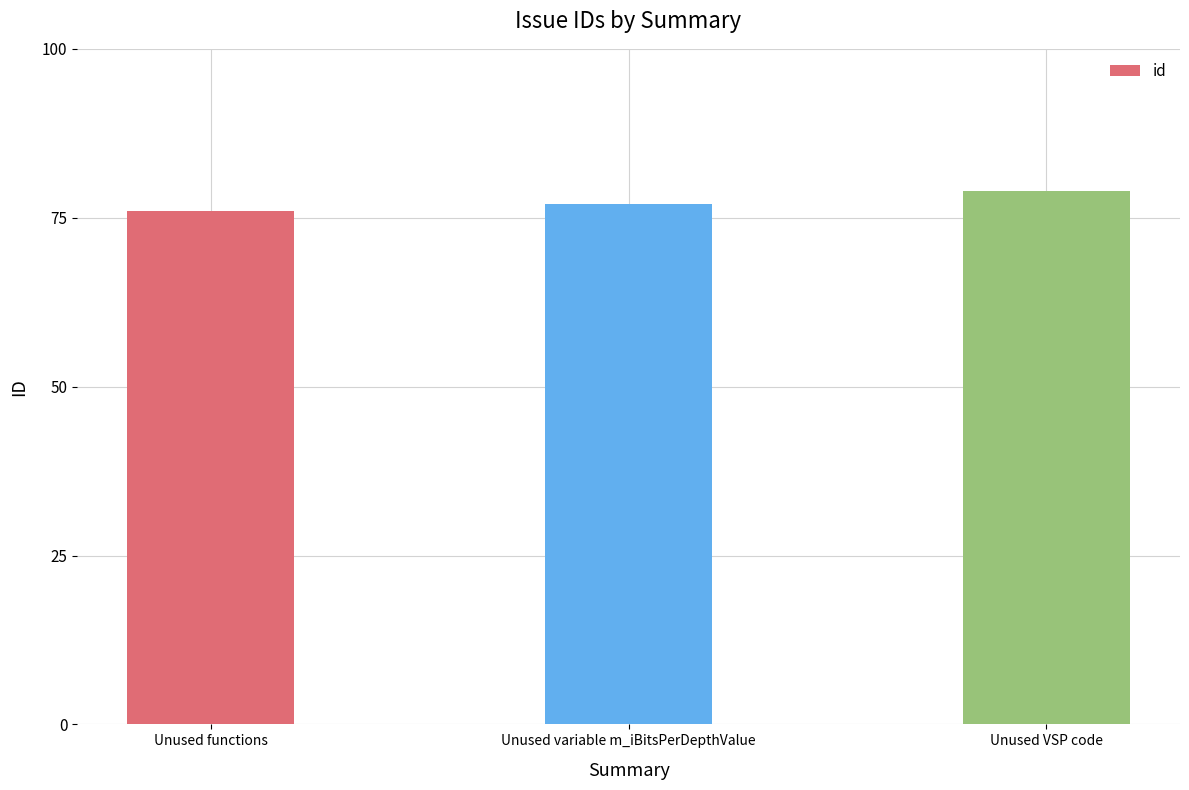

What is the difference between the values at Unused functions and Unused variable m_iBitsPerDepthValue?

1